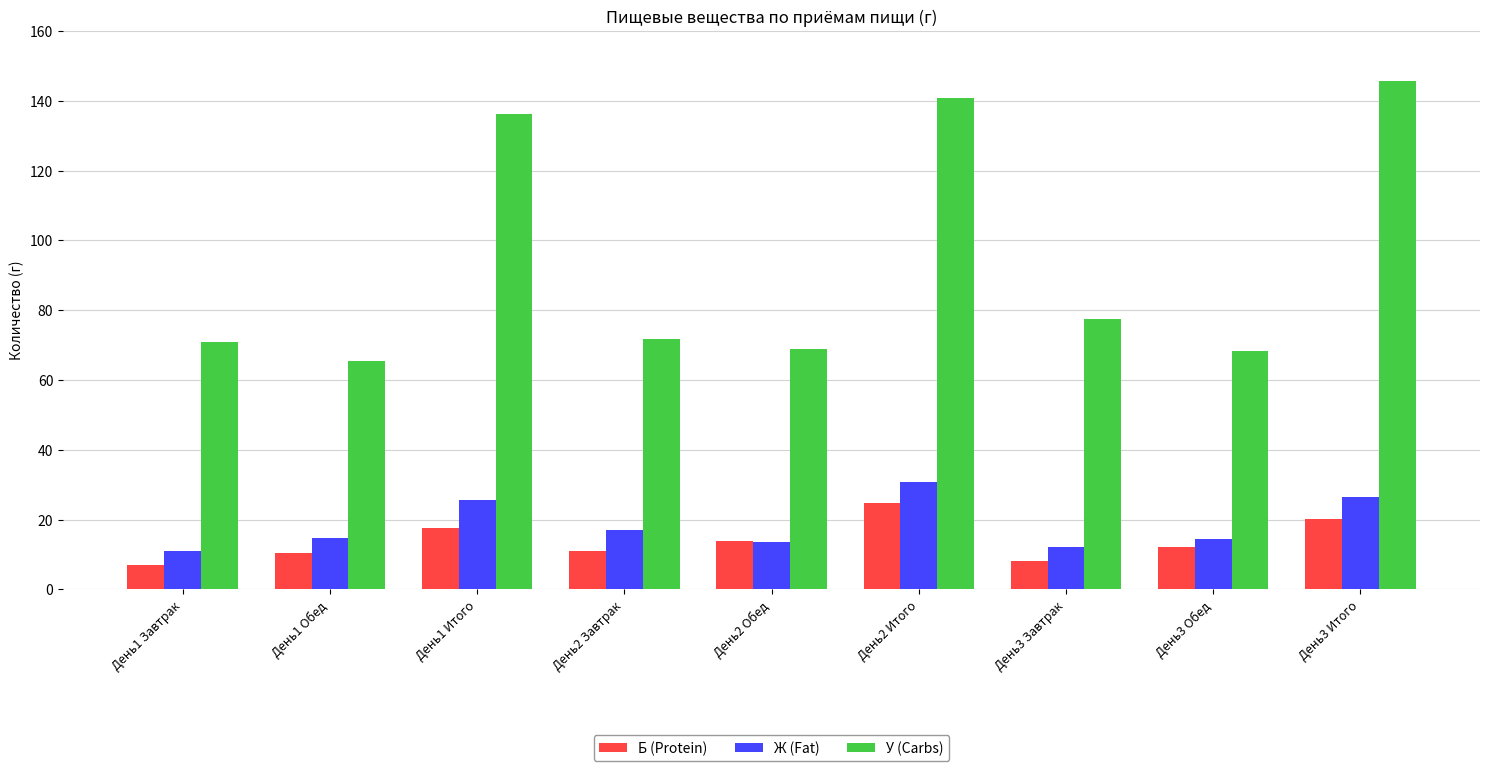

The У (Carbs) series shows 29.0 at День1 Завтрак. True or false?

False